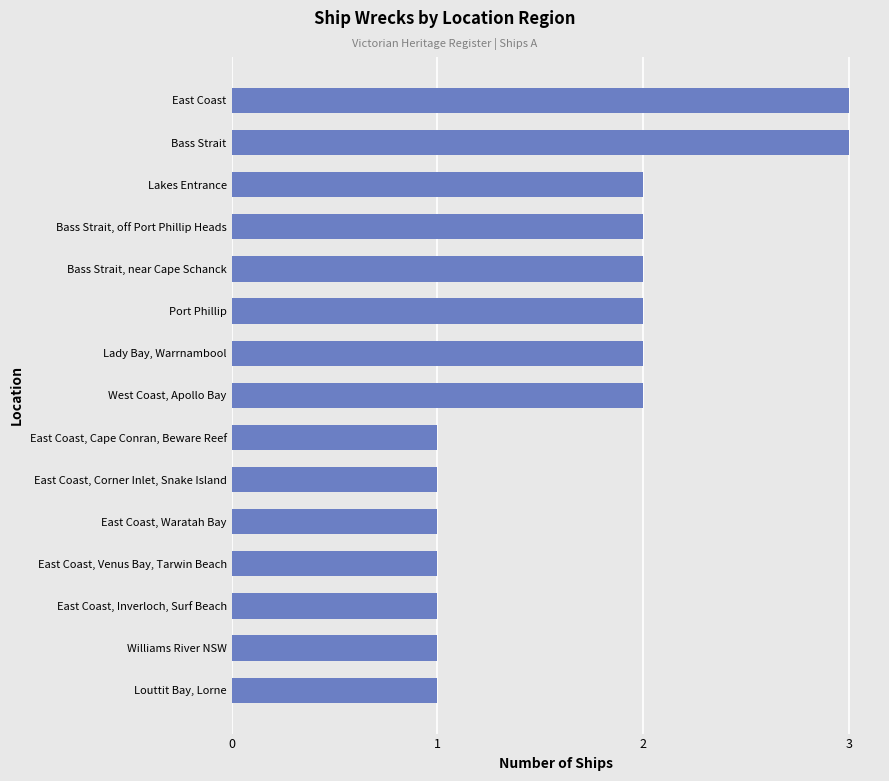

What is the greatest value displayed?

3